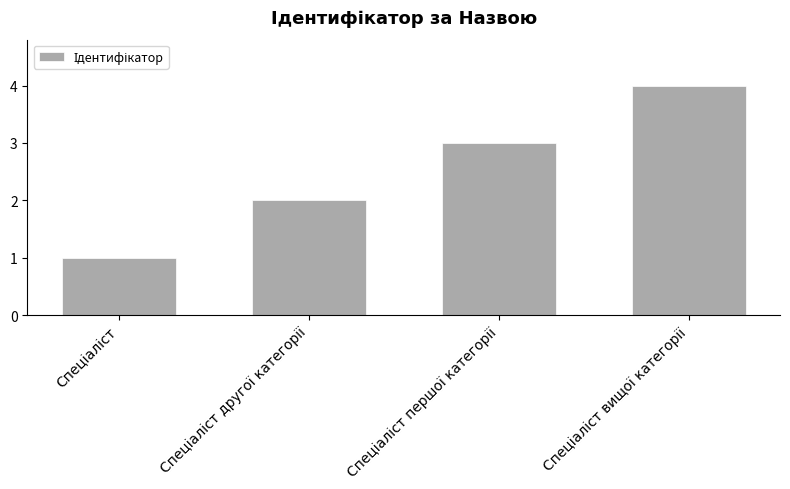

How many values are below 3?

2